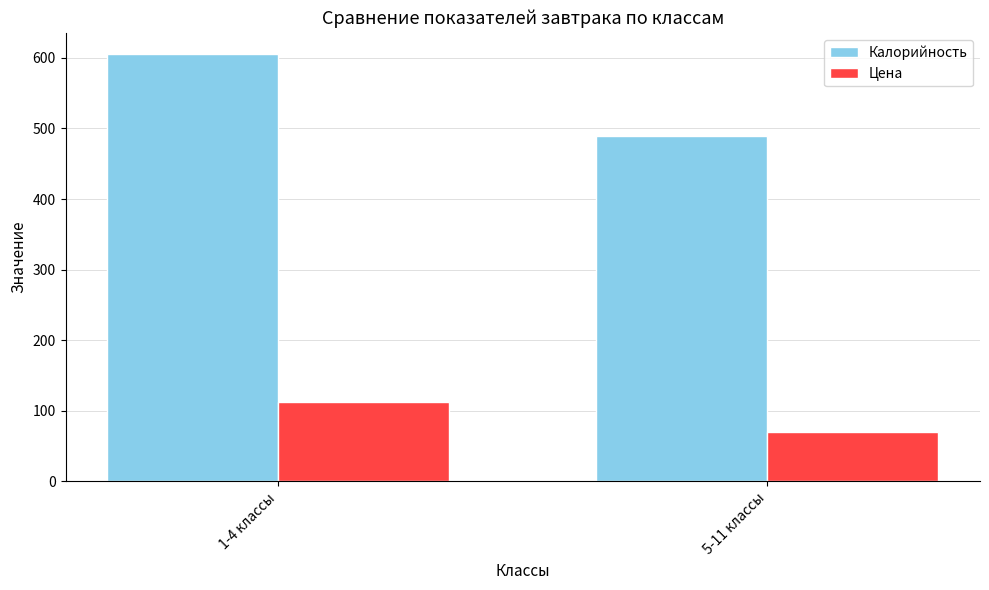

What is the label of the 2nd bar from the right?

1-4 классы